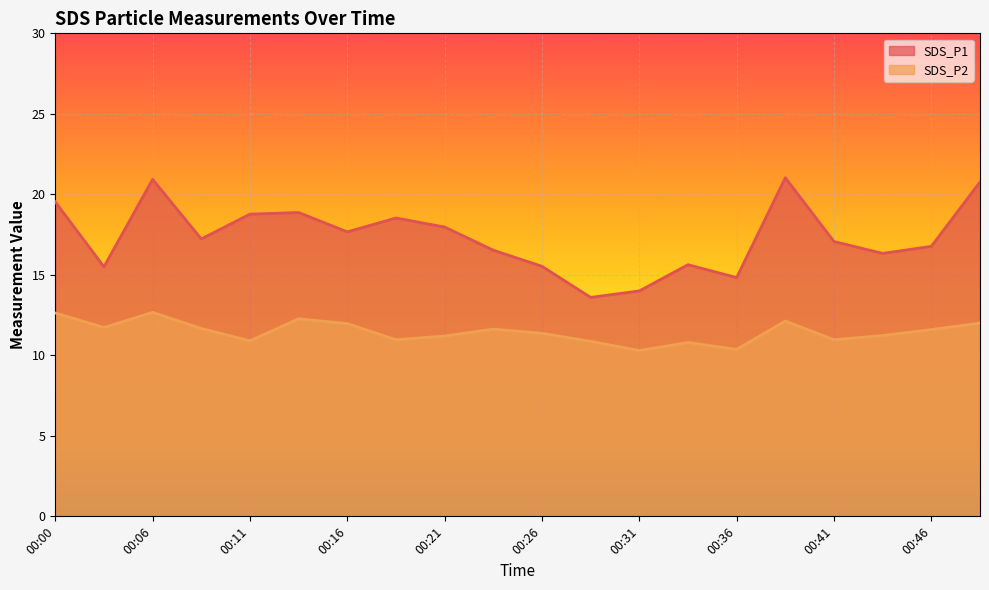

At how many categories does at least one series exceed 20?

3